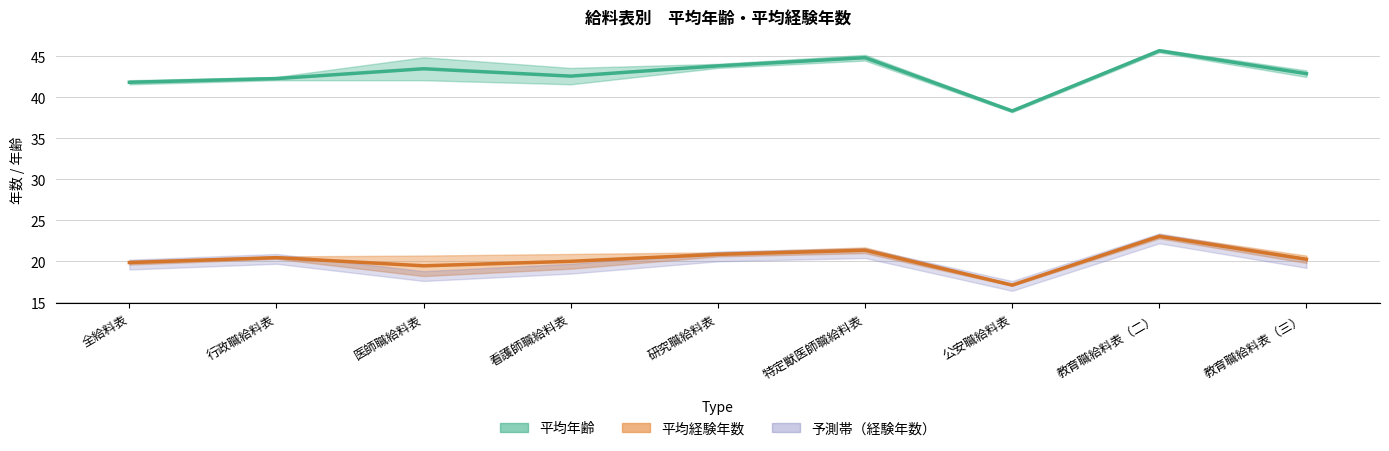

How many interior local peaks does the 平均年齢（中央値） series have?

3